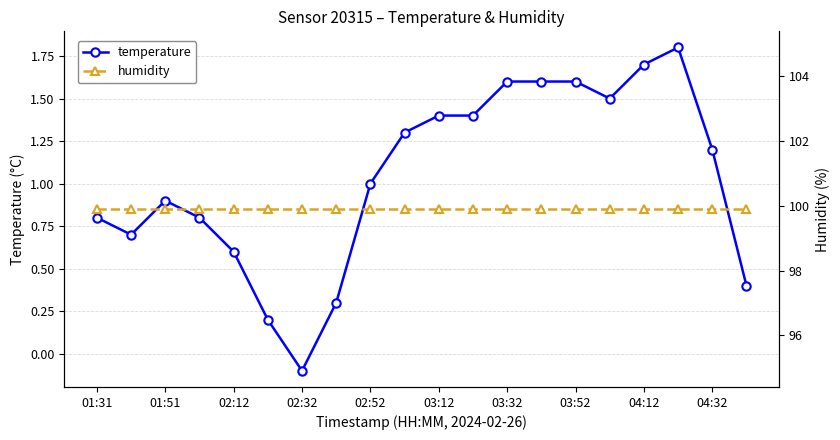

True or false: humidity and temperature cross at least once.

False